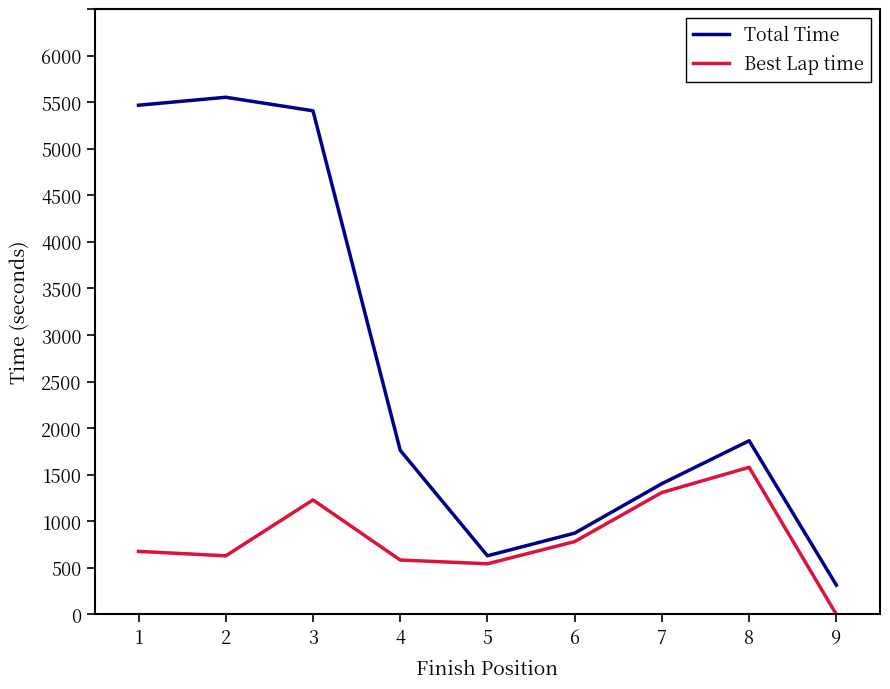

How many series are shown in this chart?

2